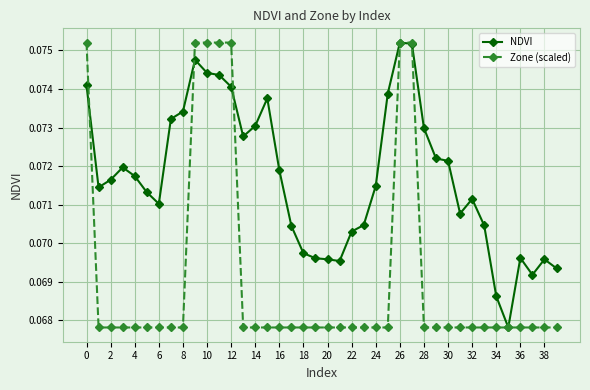

At how many categories does at least one series exceed 0?

40